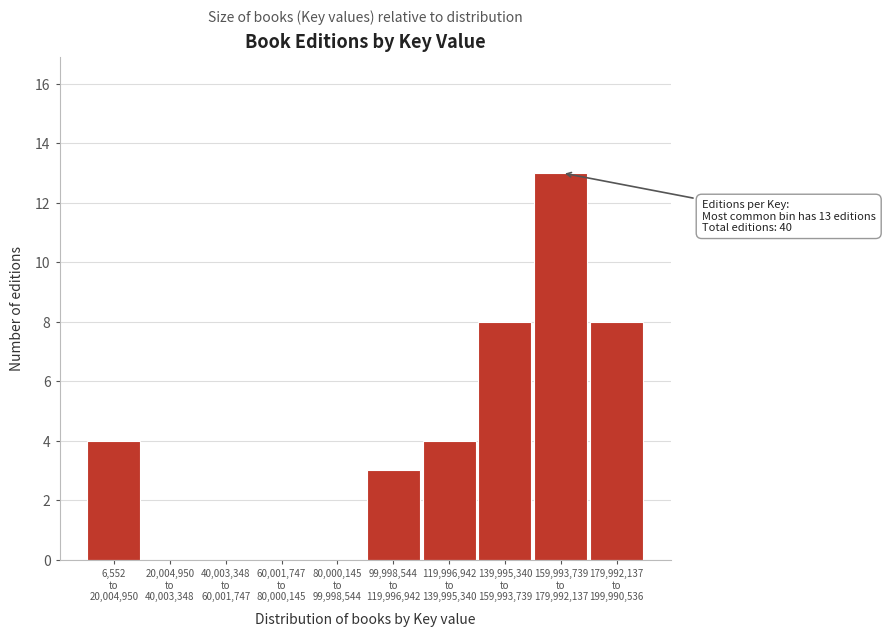

What is the sum of all values?

40